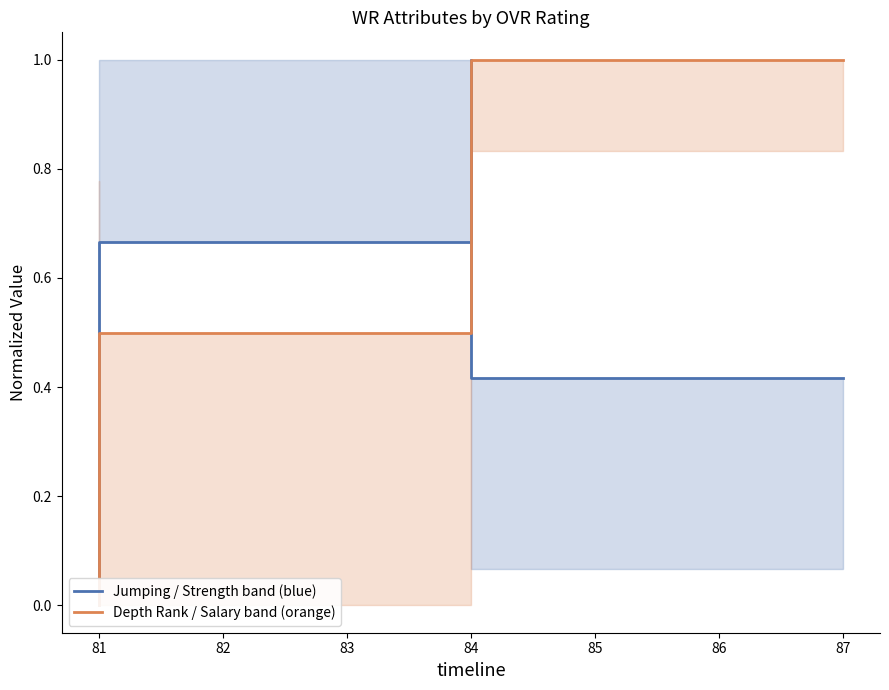

What is the sum of all salary (orange series) values?

2.5